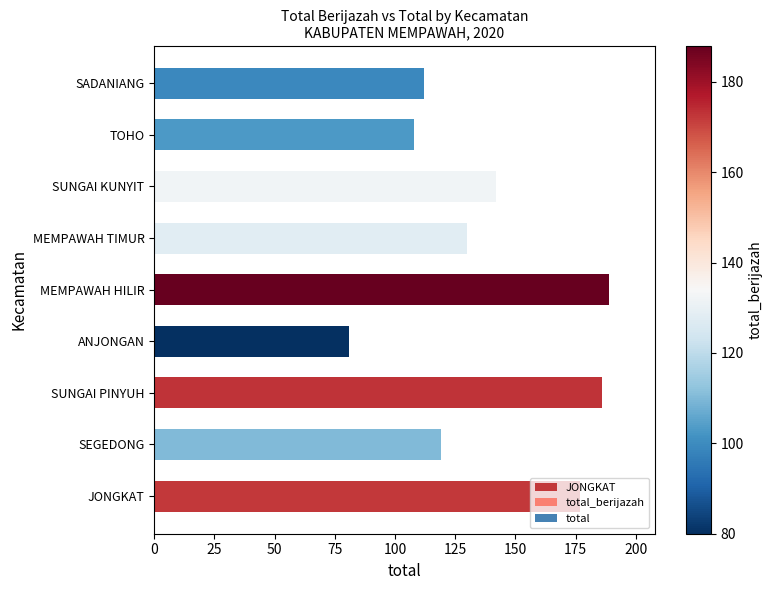

Reading left to right, transcribe all the data shown in this chart.

total_berijazah: 172	110	173	80	188	128	132	103	99
total: 177	119	186	81	189	130	142	108	112